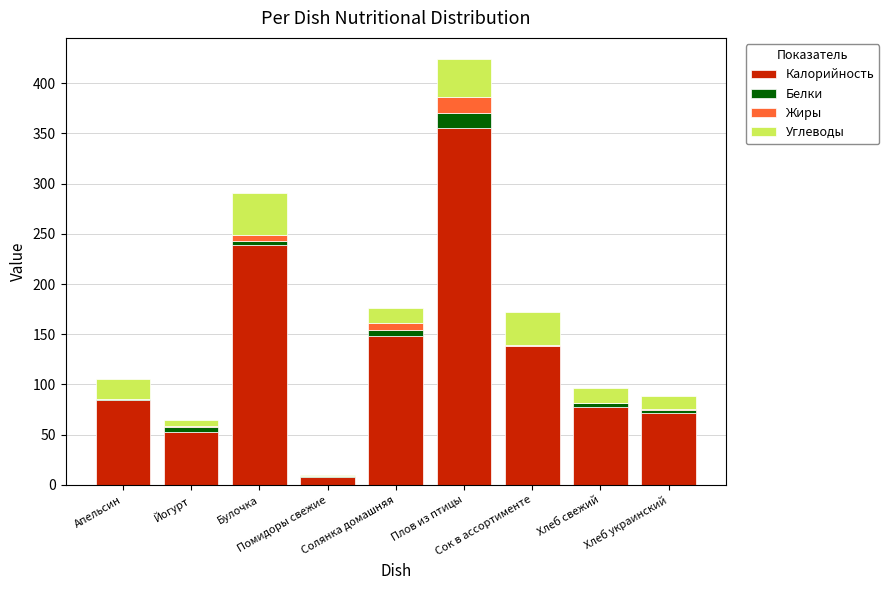

What is the maximum value for Калорийность?

355.0